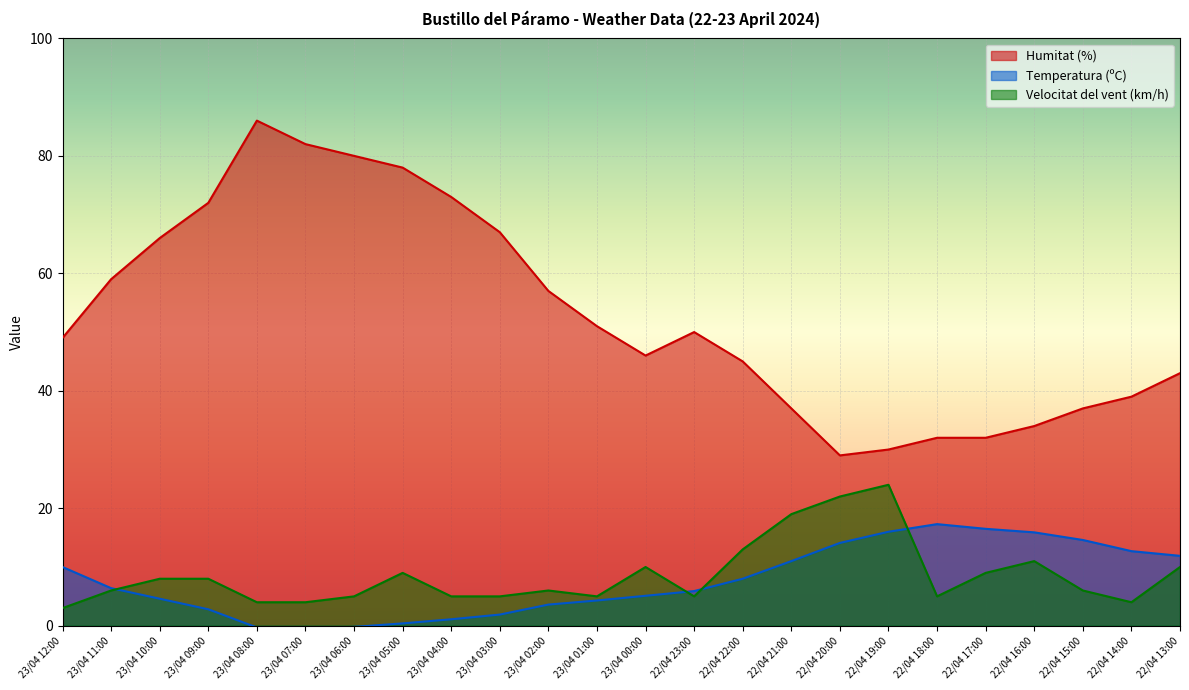

Read the Humitat (%) value at 23/04 00:00.

46.0